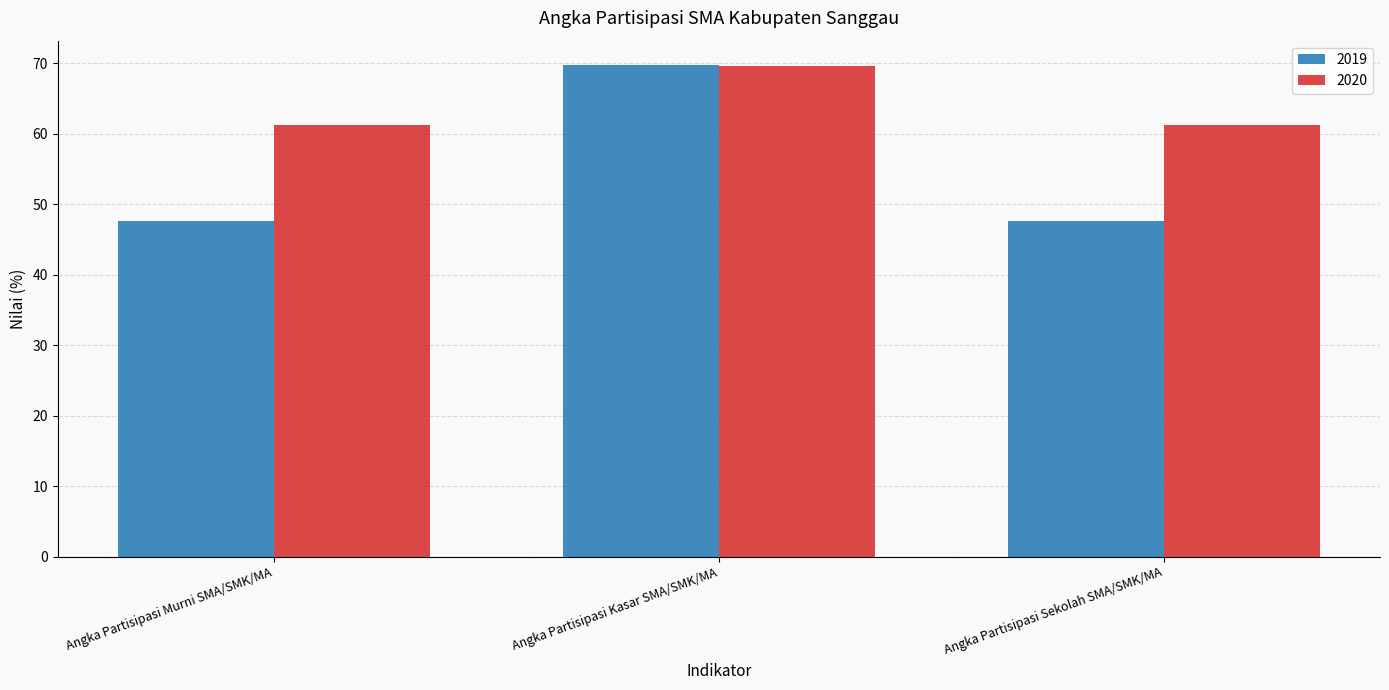

What are all the series names shown in the legend?

2019, 2020